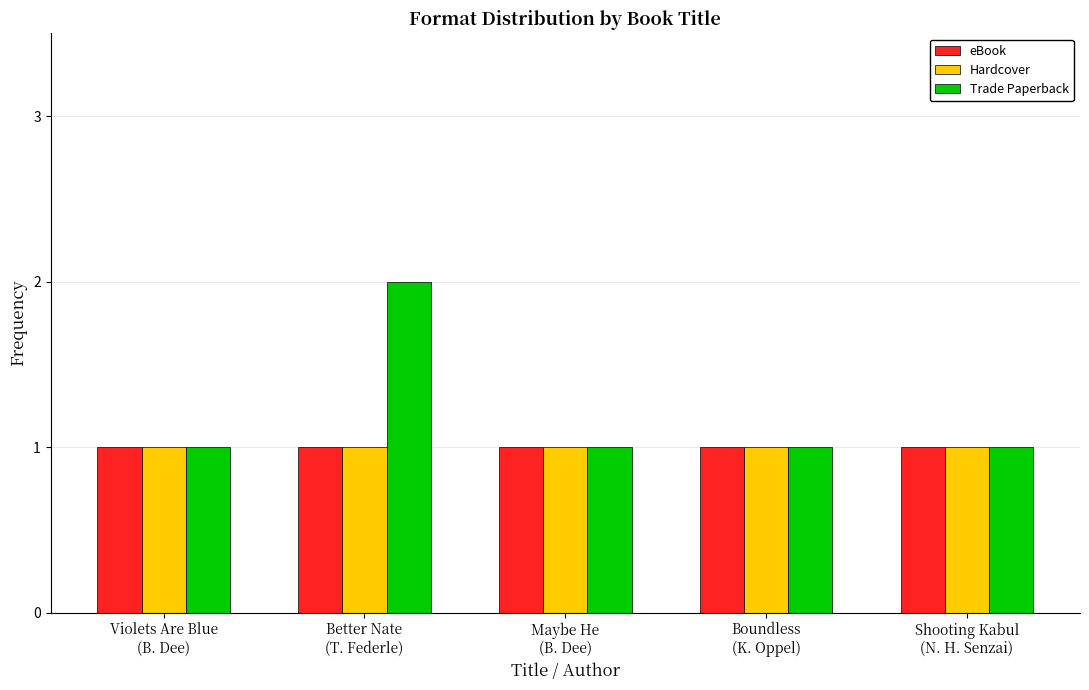

What is the sum of all Hardcover values?

5